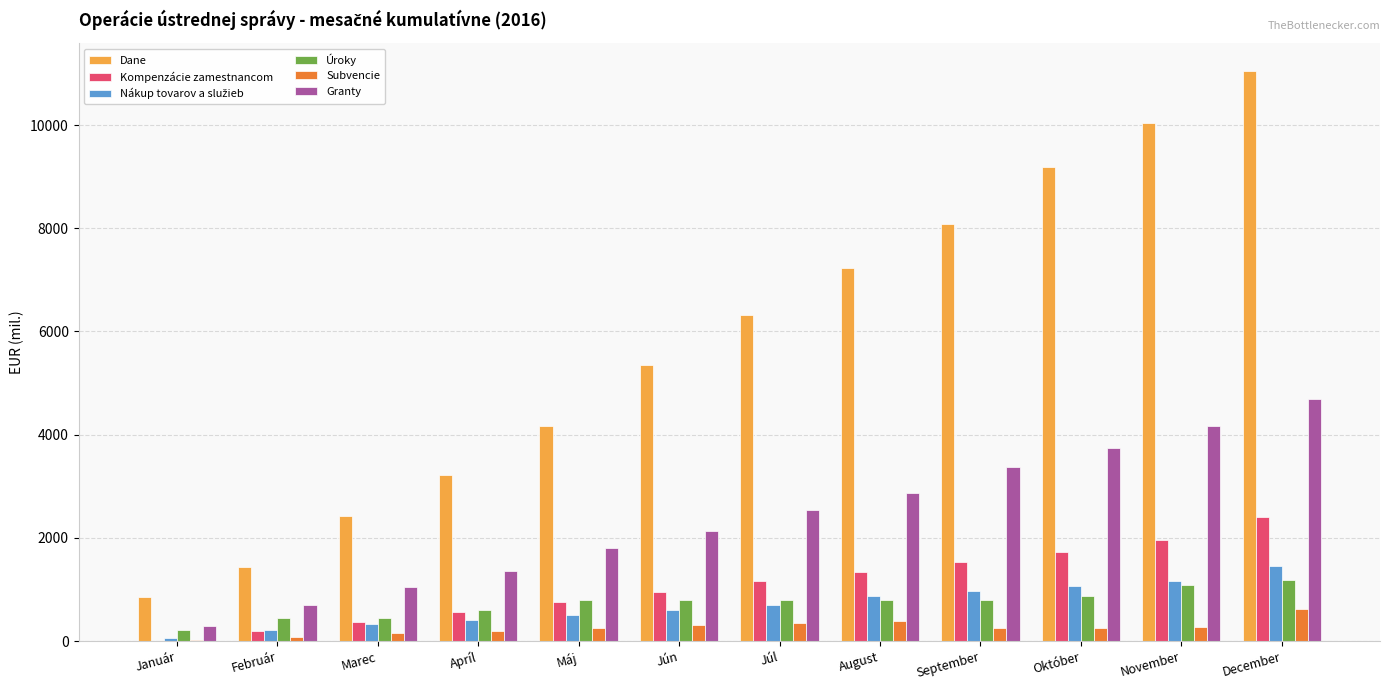

At which category is the sum across all series the highest?

December